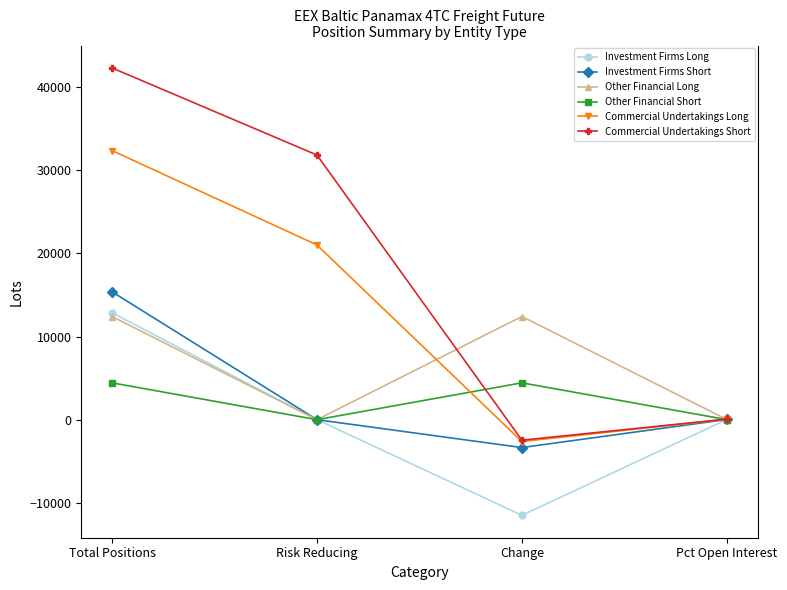

How many interior local valleys does the Investment Firms Short series have?

1